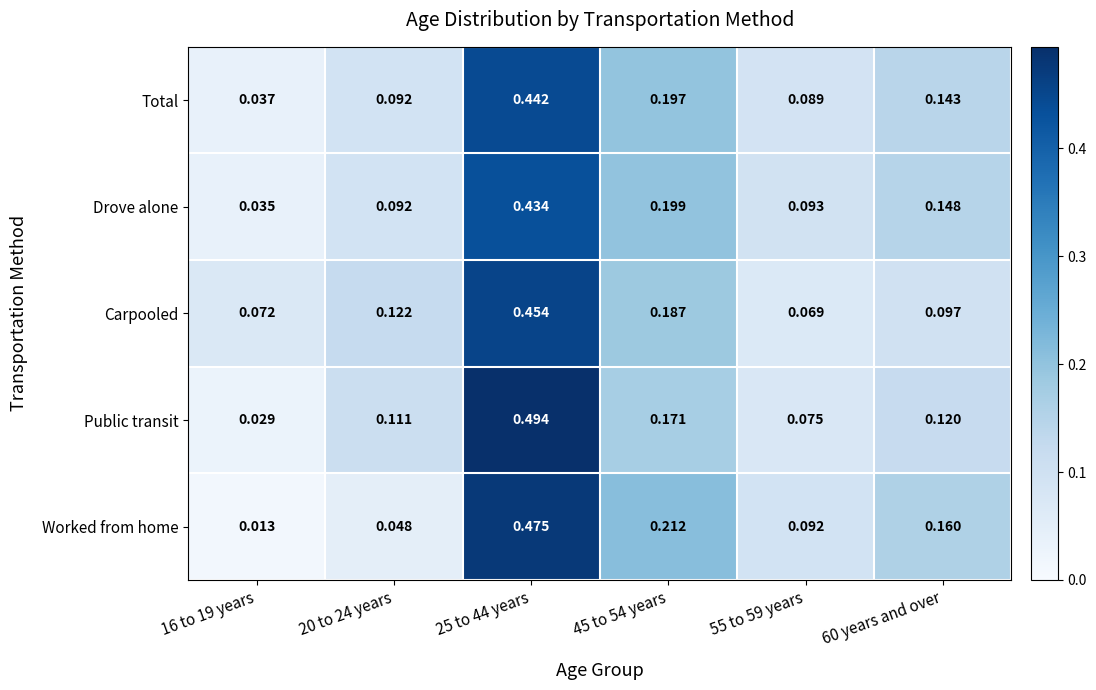

Is the value of Carpooled at 20 to 24 years greater than the value of Drove alone at 25 to 44 years?

No